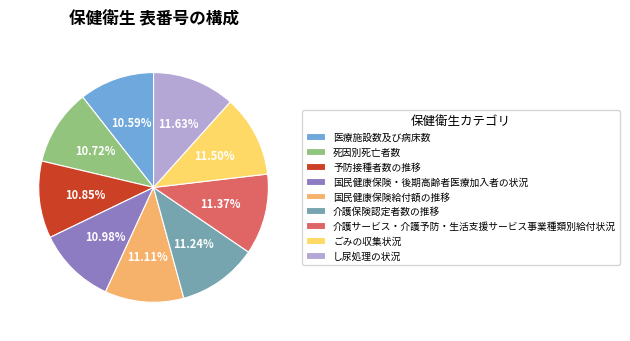

Is it true that 国民健康保険・後期高齢者医療加入者の状況 is 23% of the pie?

False